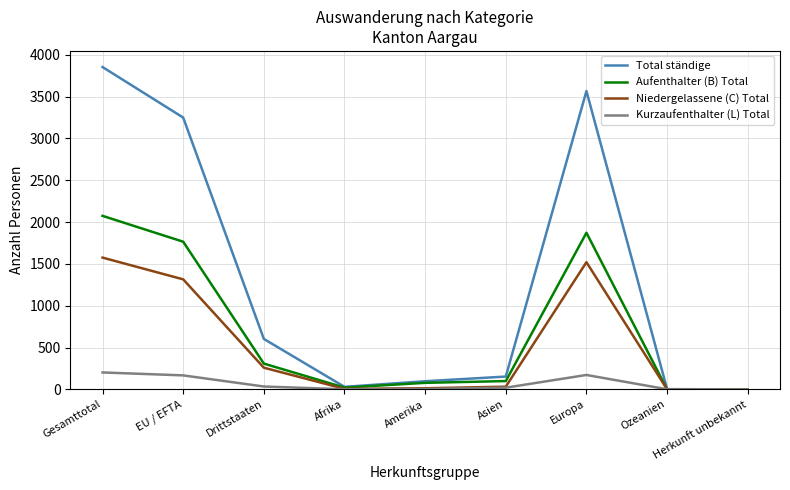

What is the difference between the maximum and minimum values in the Niedergelassene (C) Total series?

1576